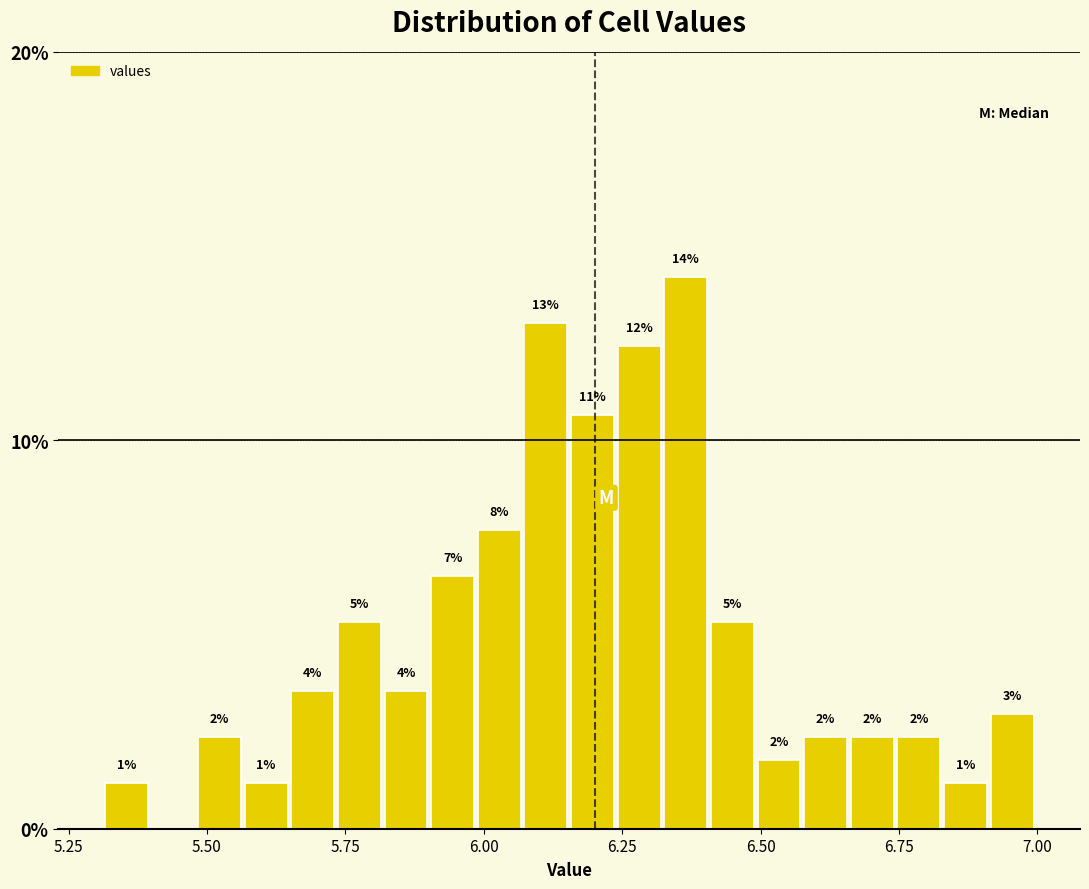

Around what value on the x-axis is the tallest bar? Give the approximate position of its centre, as read against the axis.

6.35